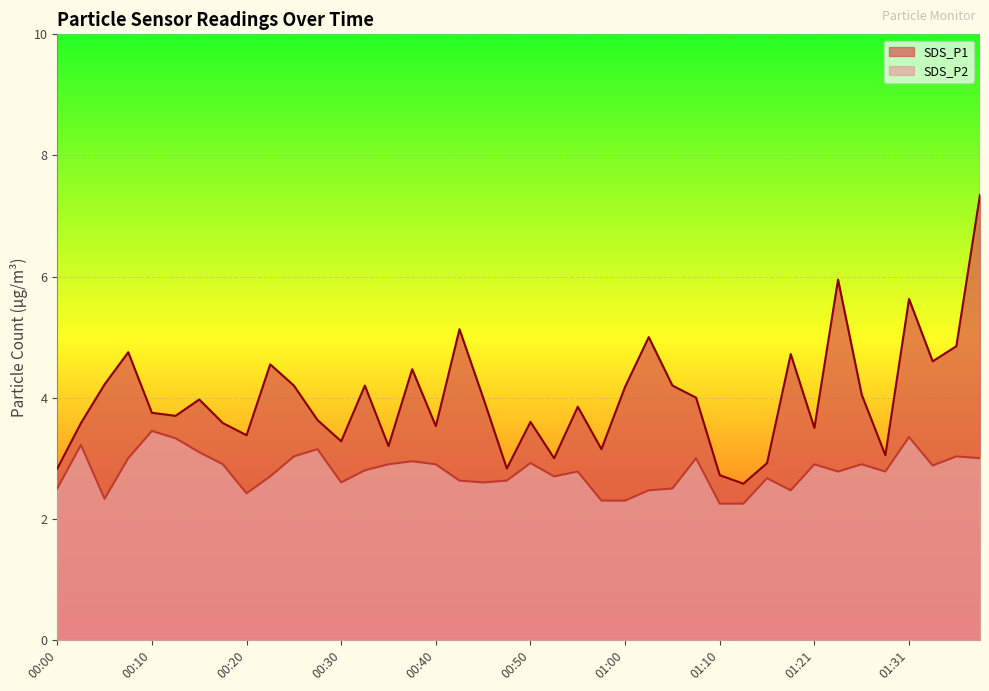

True or false: SDS_P1 has more than 0 points higher than both neighbors.

True